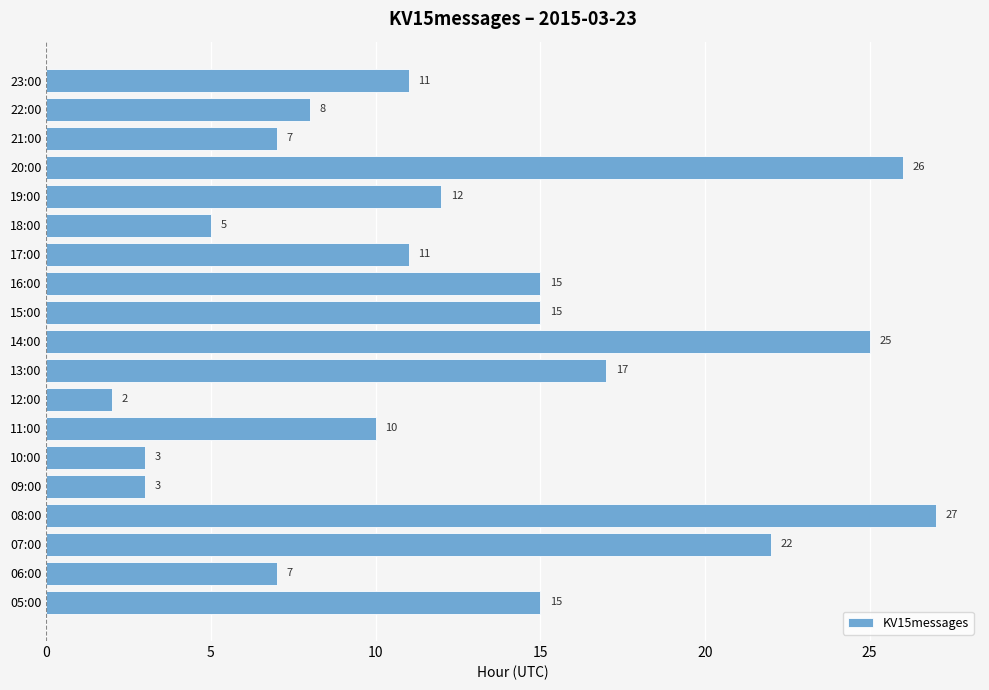

How many categories are shown in the chart?

19